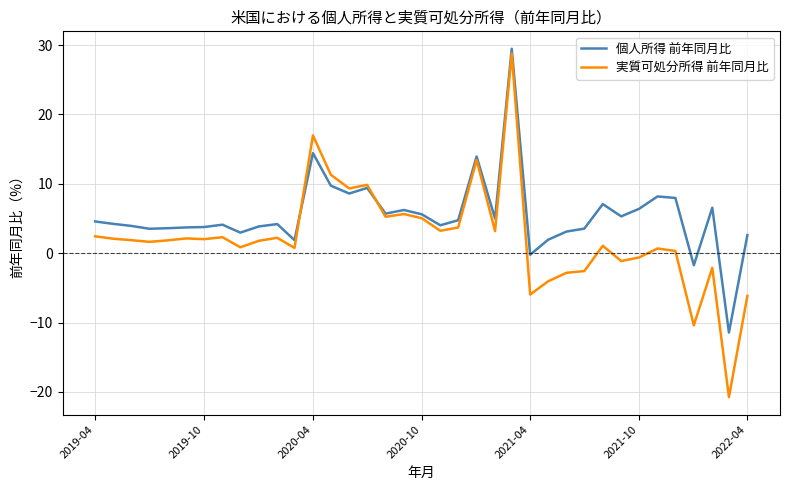

List the series in order of their overall mean, highest first.

個人所得 前年同月比, 実質可処分所得 前年同月比